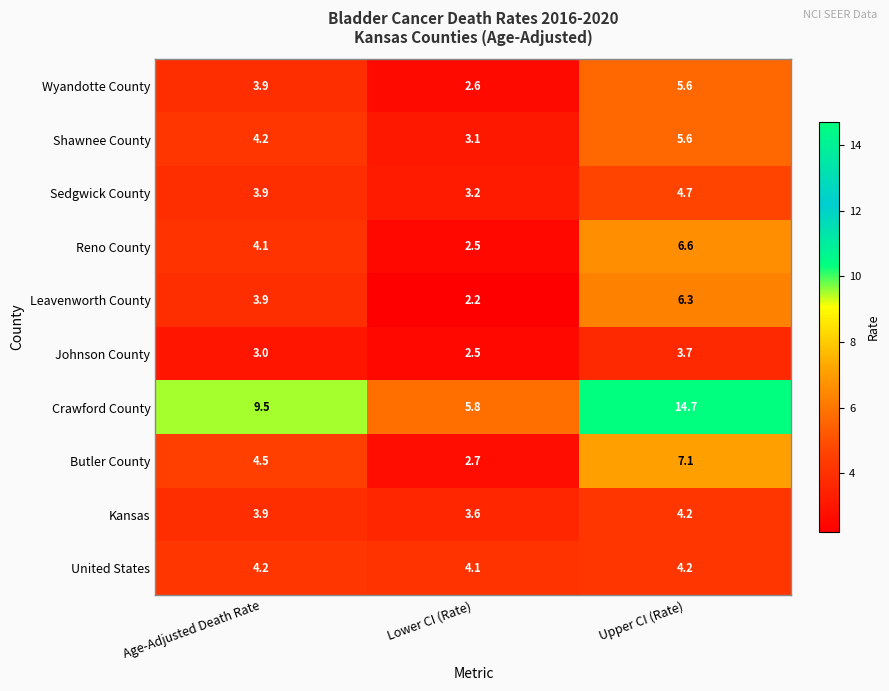

What is the average value of the Sedgwick County series?

3.9